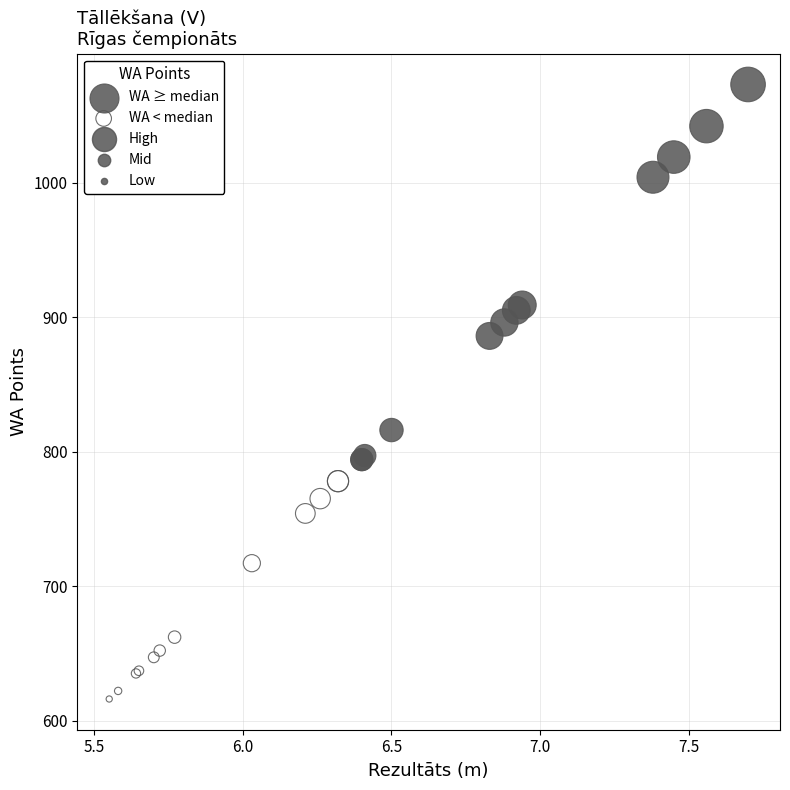

Which series contains the lowest Y value?

WA < median